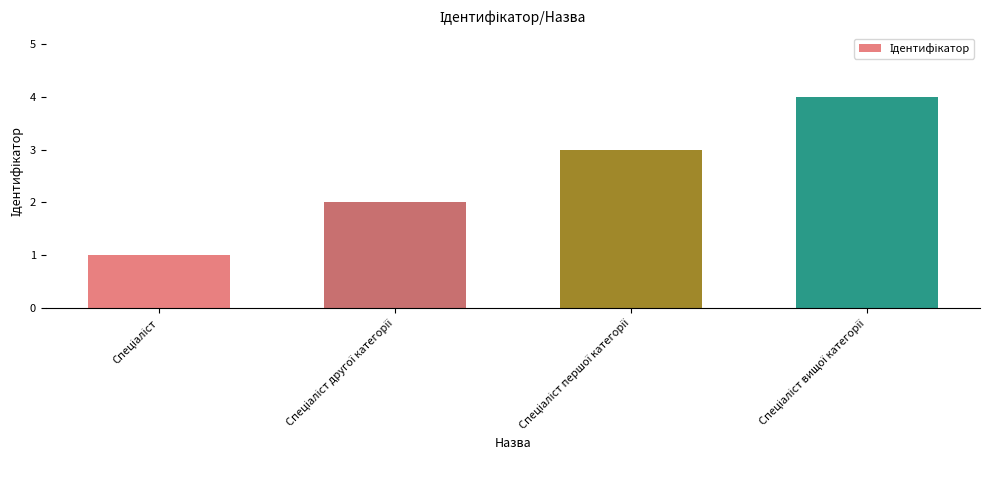

Are the bars grouped side by side (vs. stacked)?

No